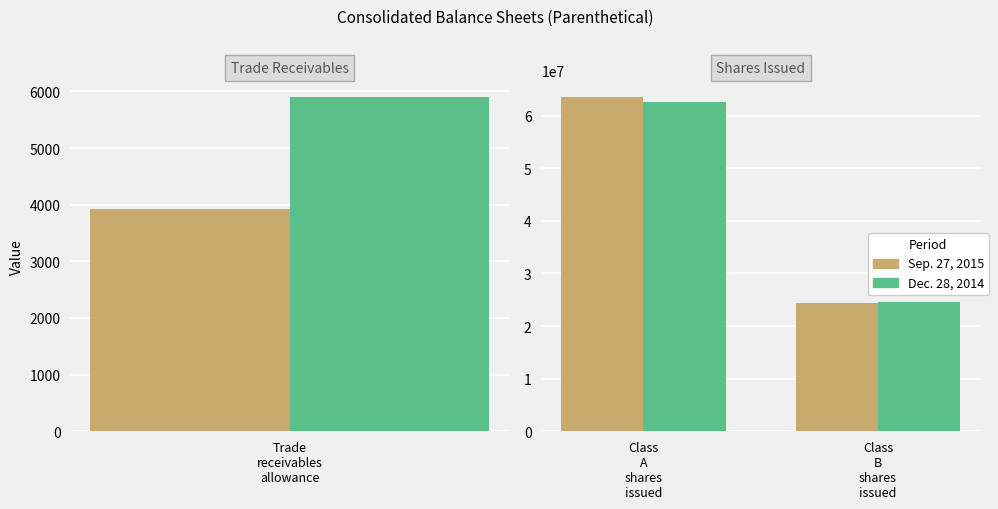

At how many categories does at least one series exceed 45294974?

1